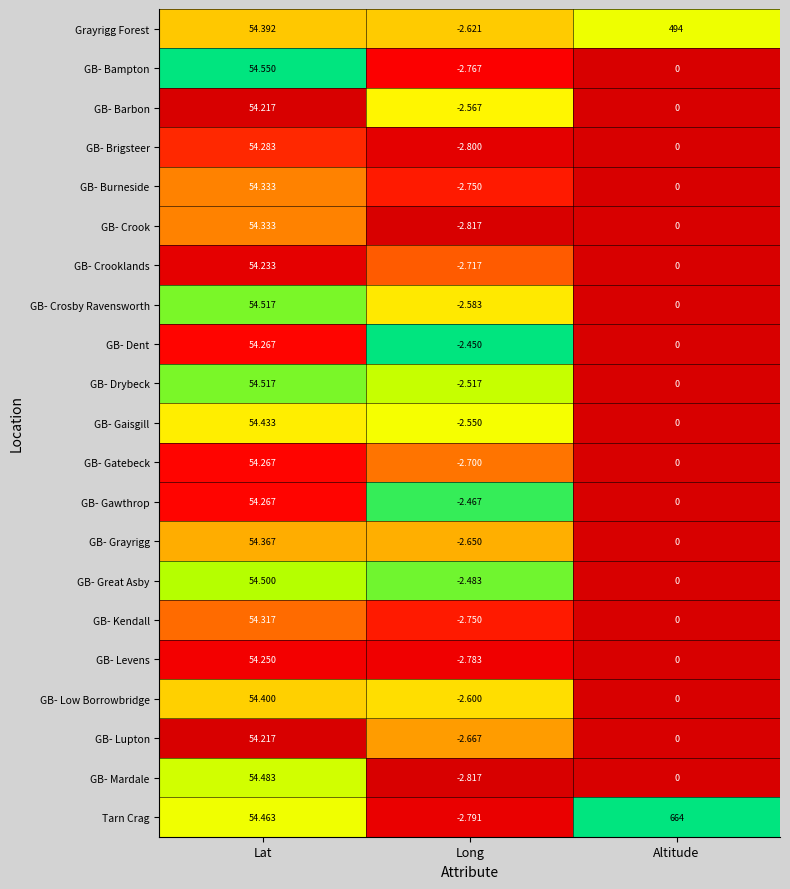

Is the value of GB- Lupton at Altitude greater than the value of GB- Levens at Lat?

No